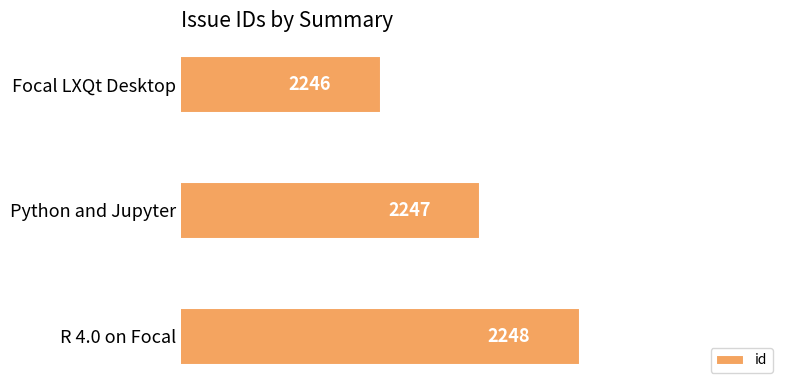

How many values are between 2246 and 2248?

3